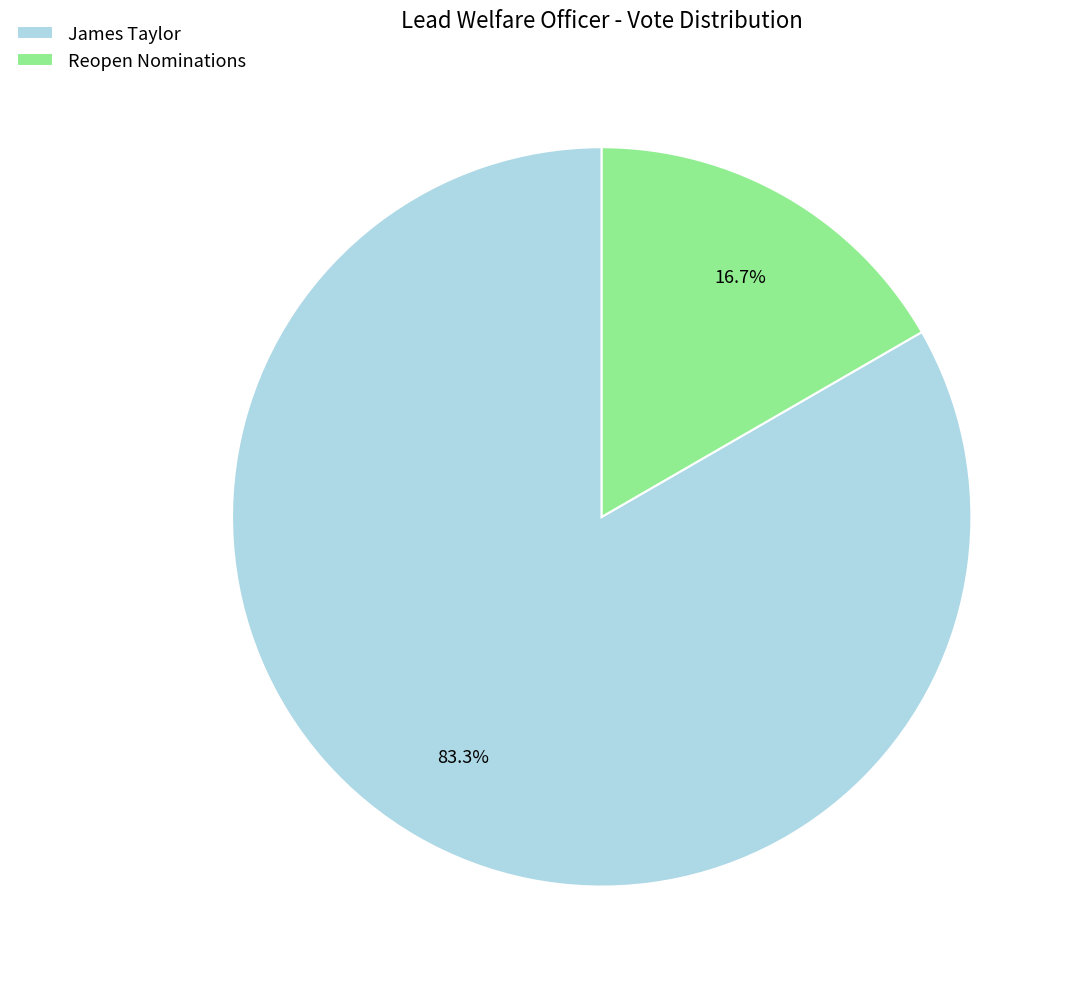

Which slice is the largest?

James Taylor